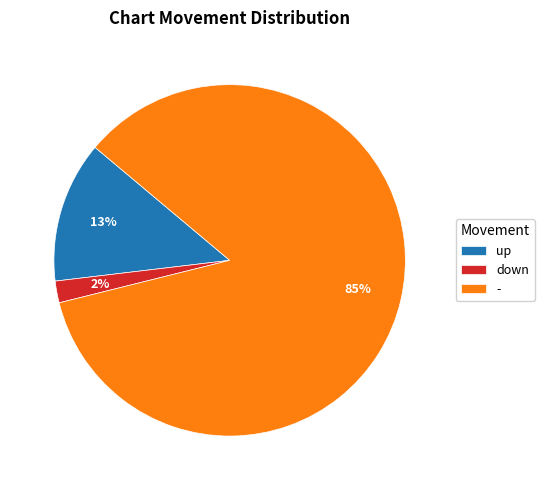

Which slice is the smallest?

down